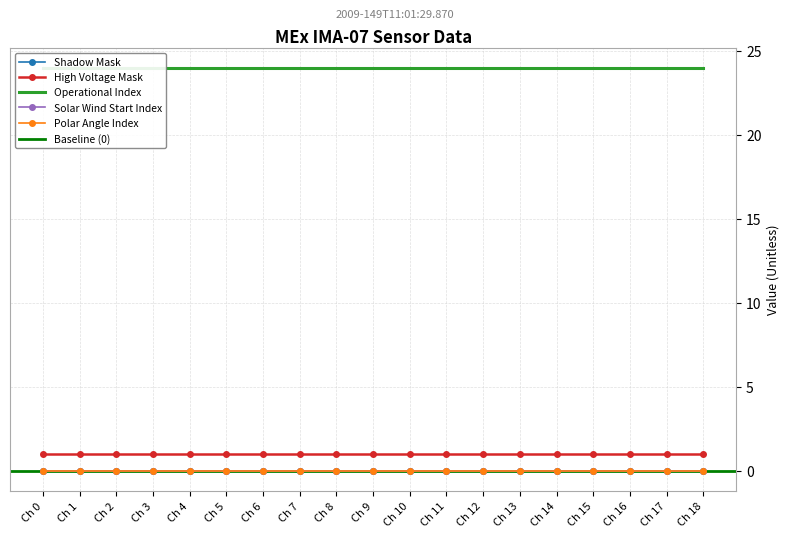

Count the number of data series in this chart.

5